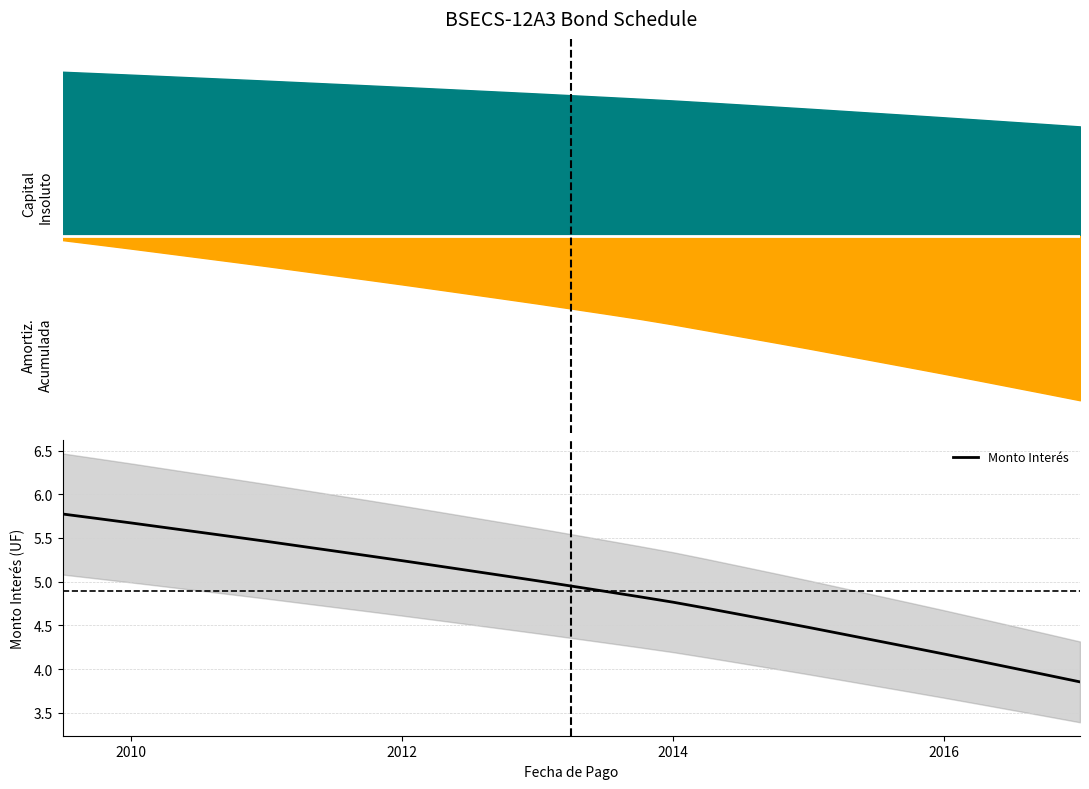

What is the maximum value for Monto Interés?

5.8